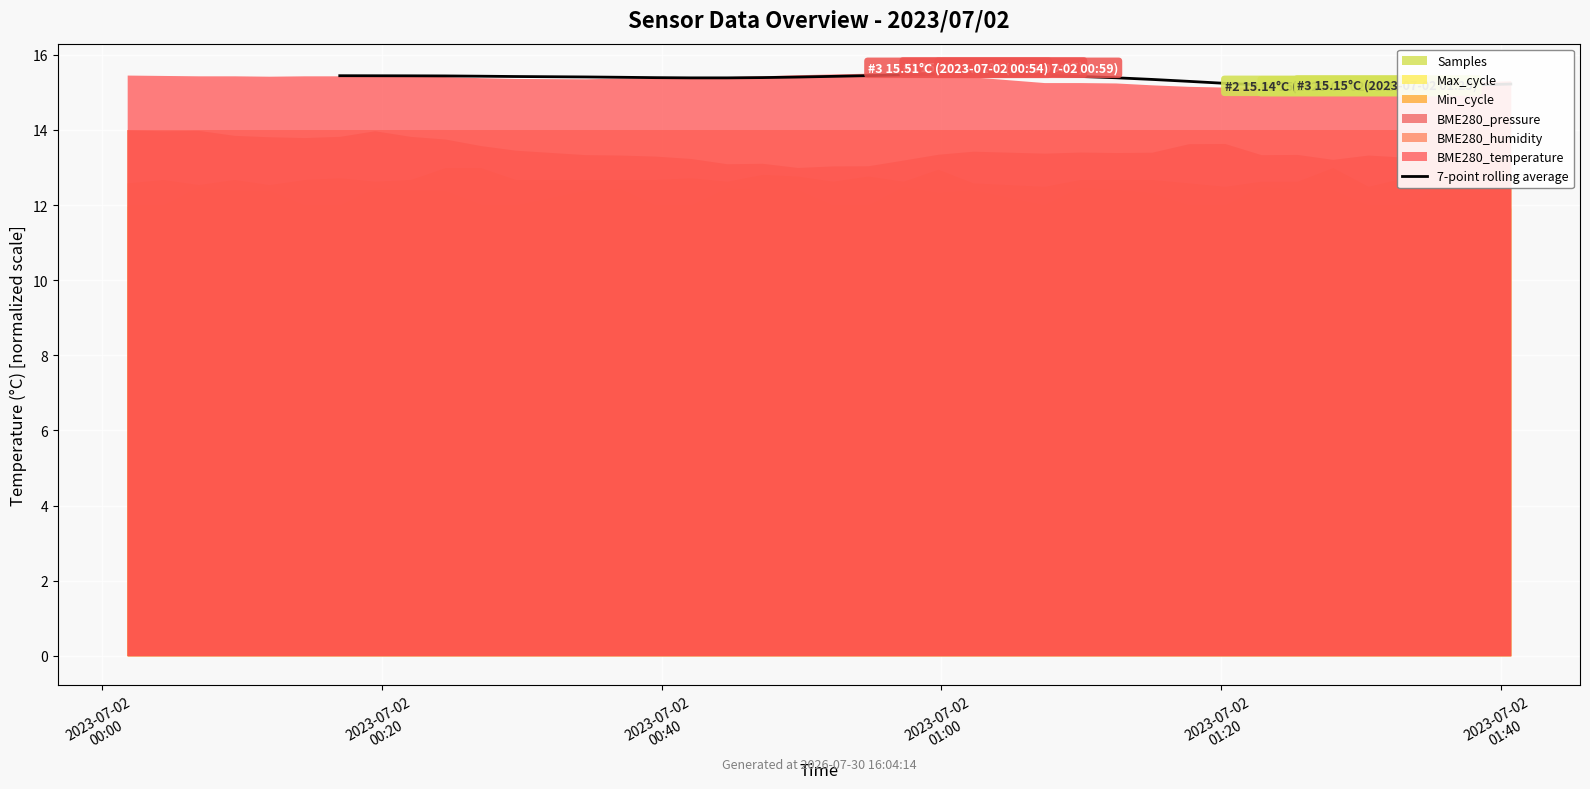

What is the sum of all values?

491.3